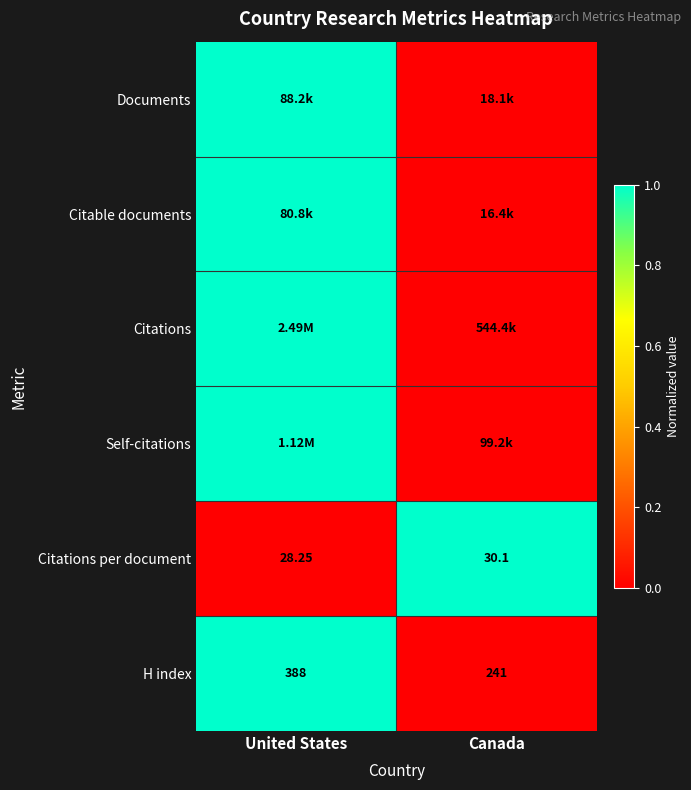

List the labels in order of Citations per document value, smallest first.

United States, Canada